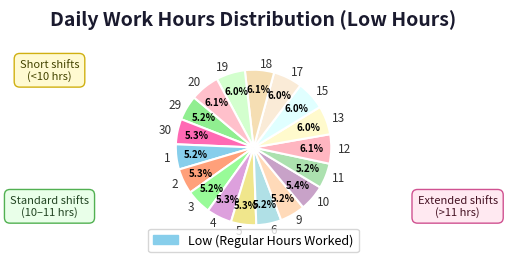

Combined, do 11 and 18 account for over 50%?

No